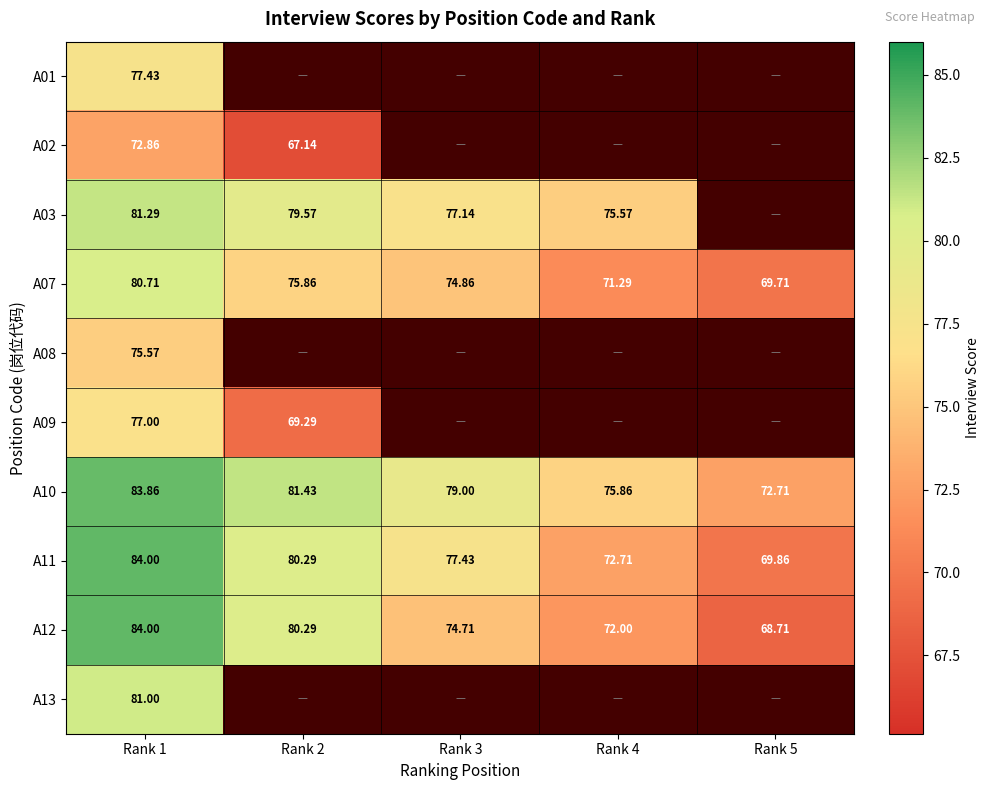

Which series has the largest total across all categories?

A10